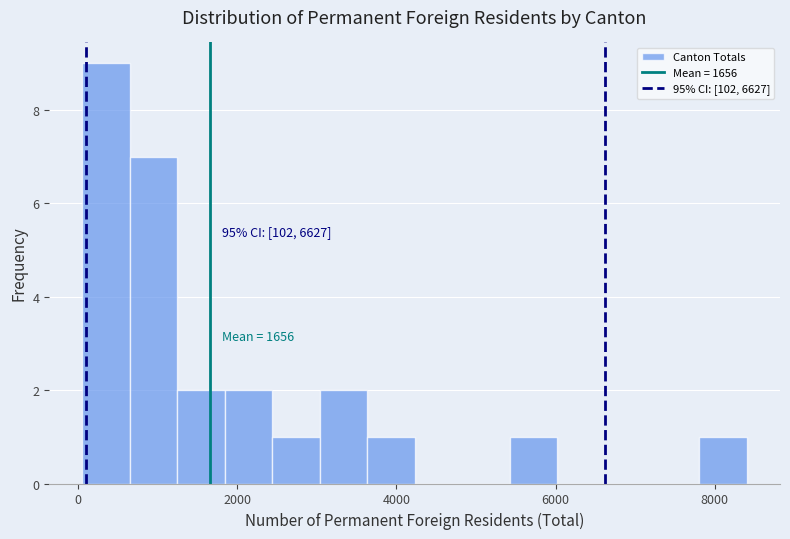

Around what value on the x-axis is the tallest bar? Give the approximate position of its centre, as read against the axis.

400